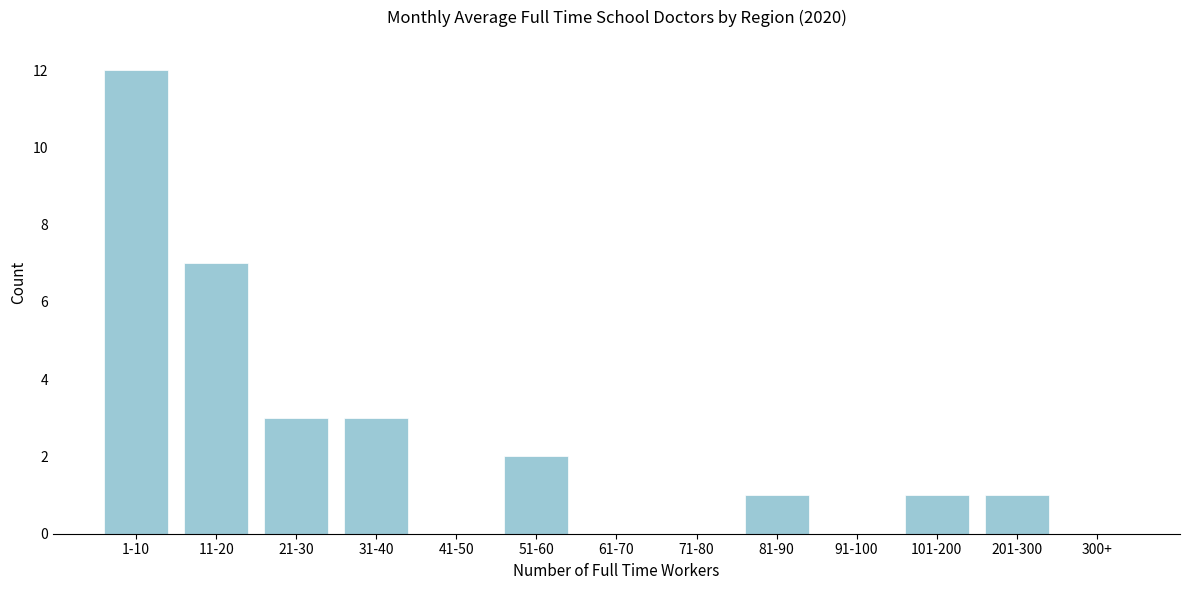

Reading right to left, what are all the values shown in this chart?

300+=0	201-300=1	101-200=1	91-100=0	81-90=1	71-80=0	61-70=0	51-60=2	41-50=0	31-40=3	21-30=3	11-20=7	1-10=12